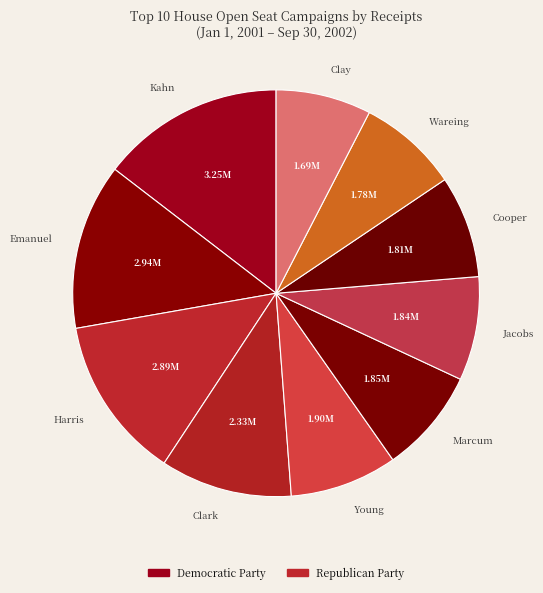

Is the sum of Cooper and Marcum greater than half?

No